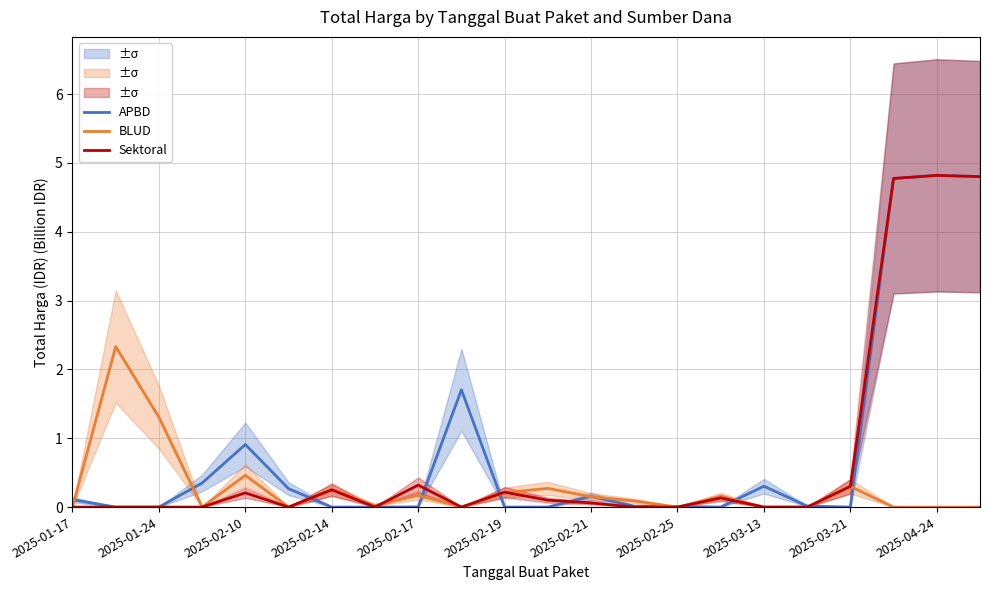

The Sektoral series shows 0.0 at 2025-01-17. True or false?

True